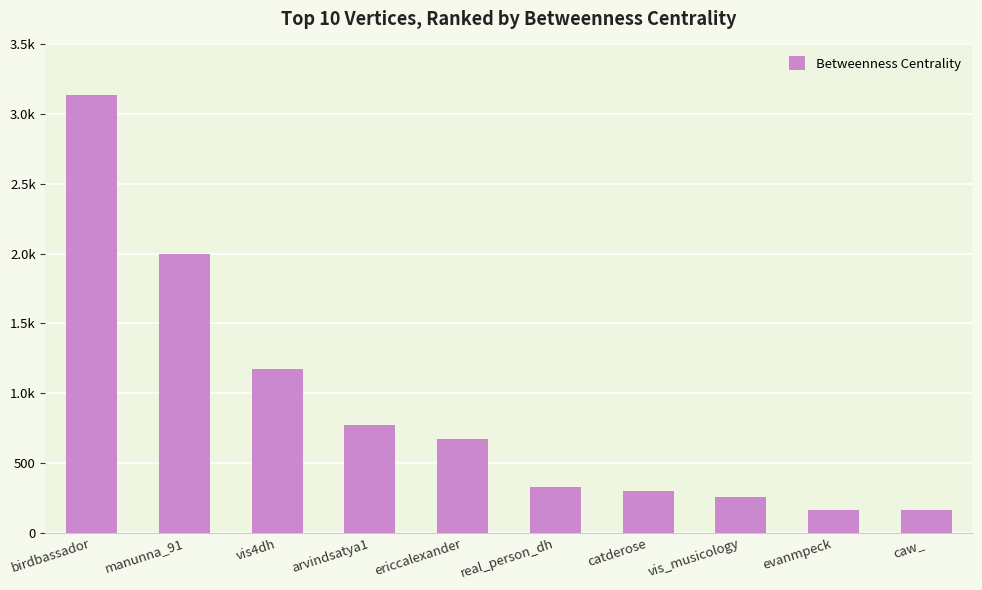

What is the difference between the second highest and second lowest values?

1835.7